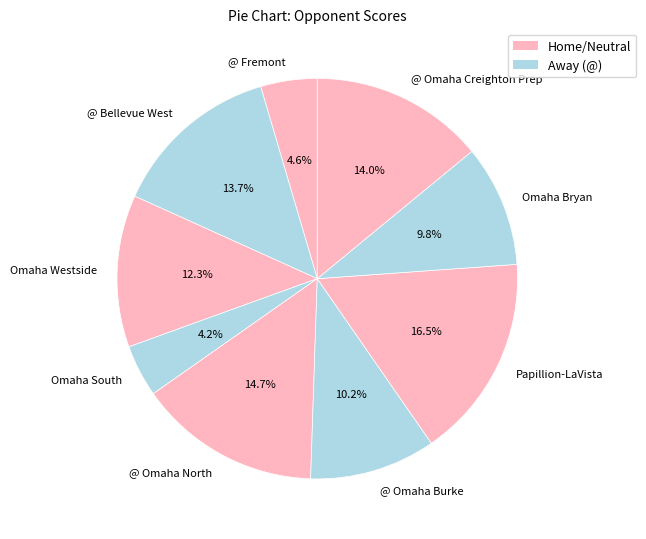

Which category has the biggest portion of the pie?

Papillion-LaVista